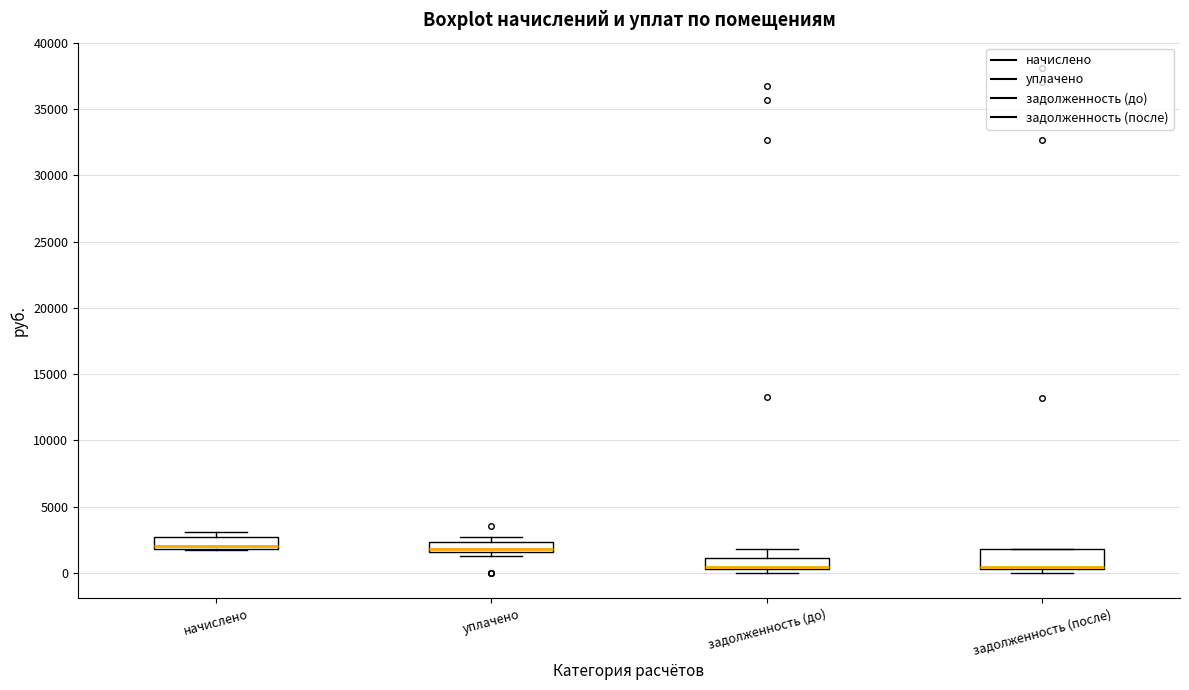

Comparing the boxes themselves (not the whiskers), which one is the tallest?

задолженность (после)